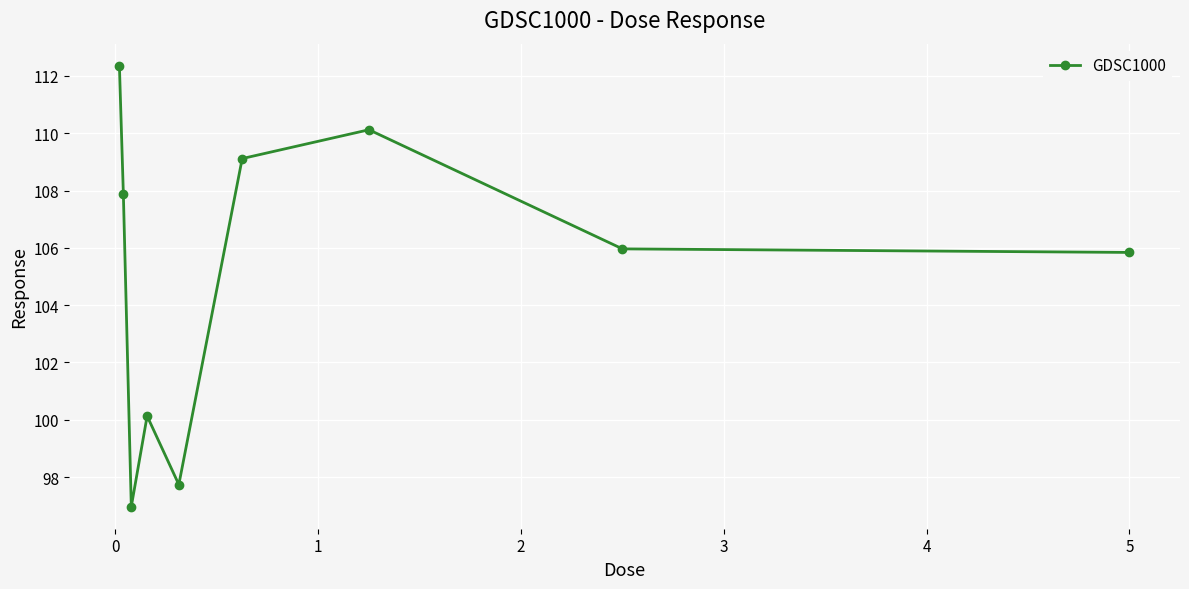

What is the value of the 2nd point from the left?

107.9